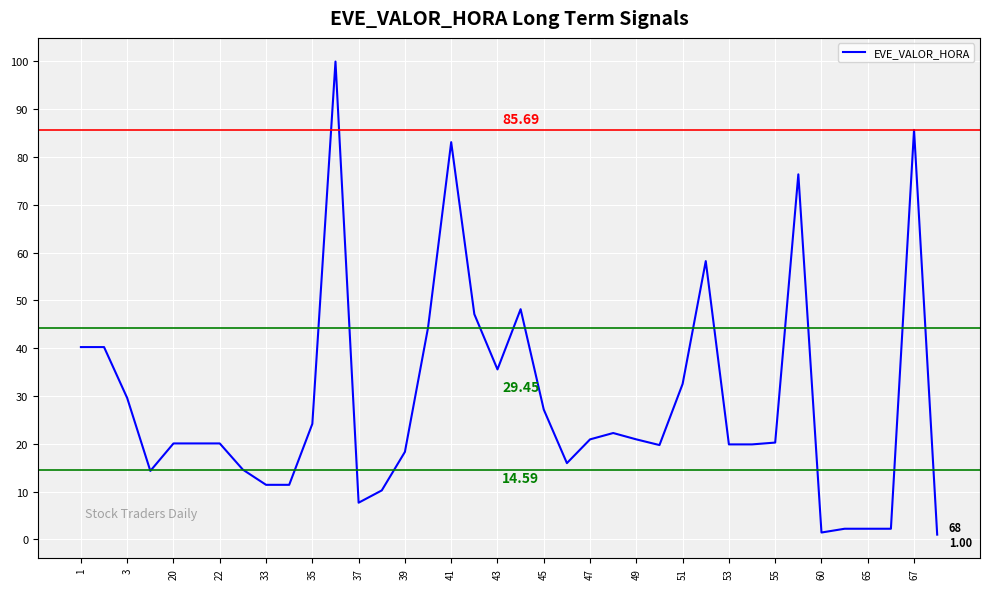

What is the smallest value displayed?

1.0